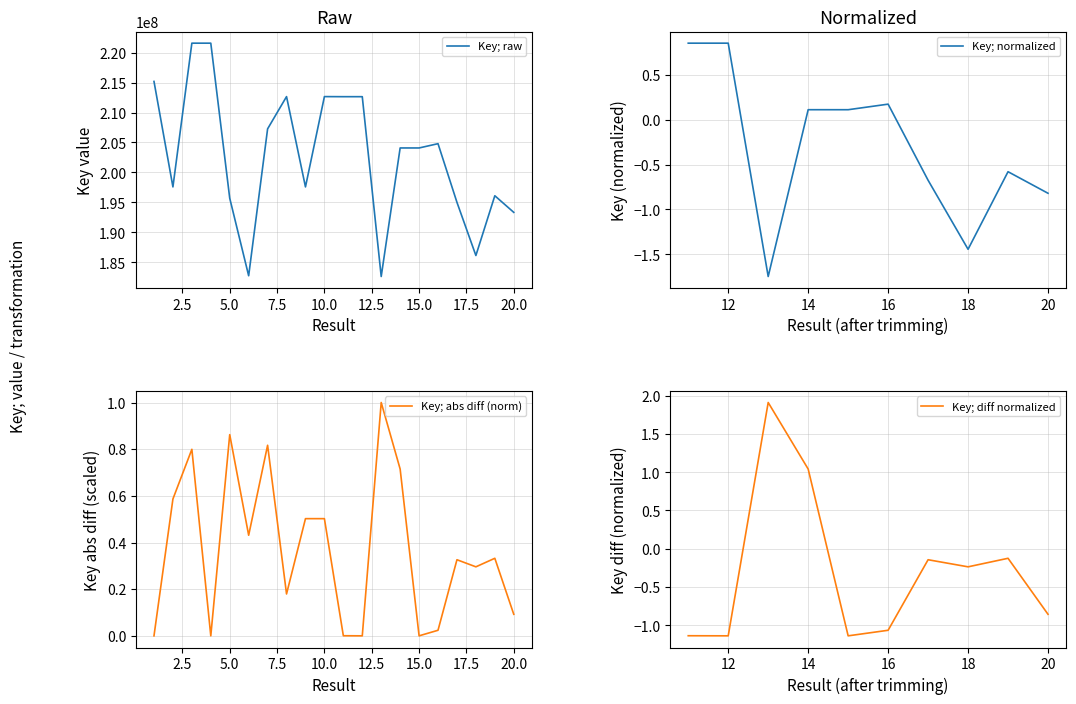

Reading left to right, extract all data points from this chart.

215182959	197585241	221567586	221567453	195698401	182764121	207267829	212652086	197584953	212652344	212638842	212639548	182637409	204084244	204083218	204798755	195013179	186139754	196111386	193340386